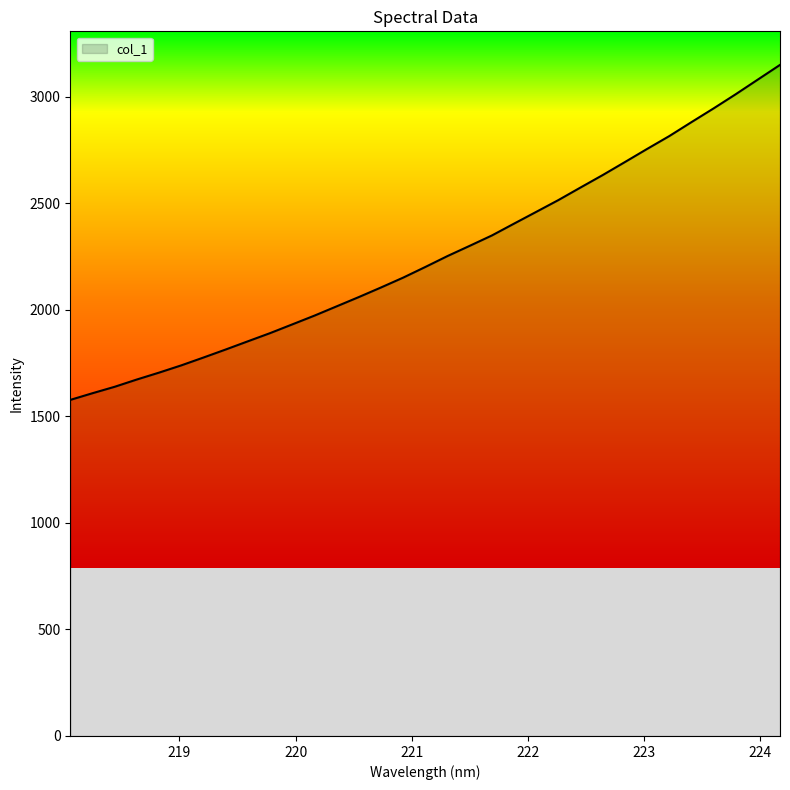

What is the smallest value displayed?

1577.8